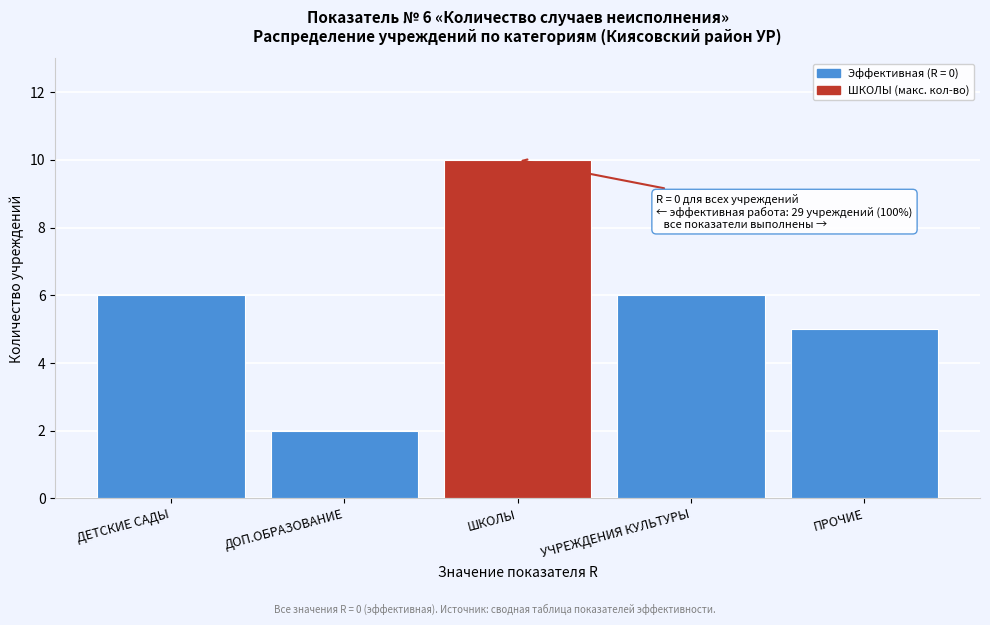

Reading right to left, transcribe all the data shown in this chart.

5	6	10	2	6